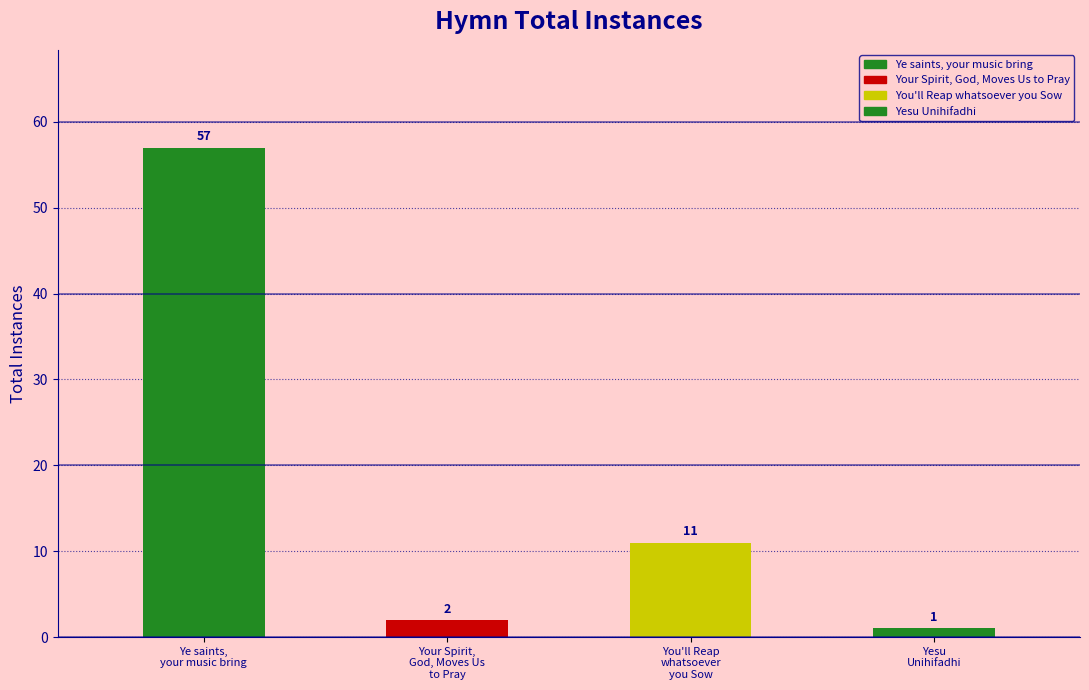

Rank the categories by value from lowest to highest.

Yesu
Unihifadhi, Your Spirit,
God, Moves Us
to Pray, You'll Reap
whatsoever
you Sow, Ye saints,
your music bring